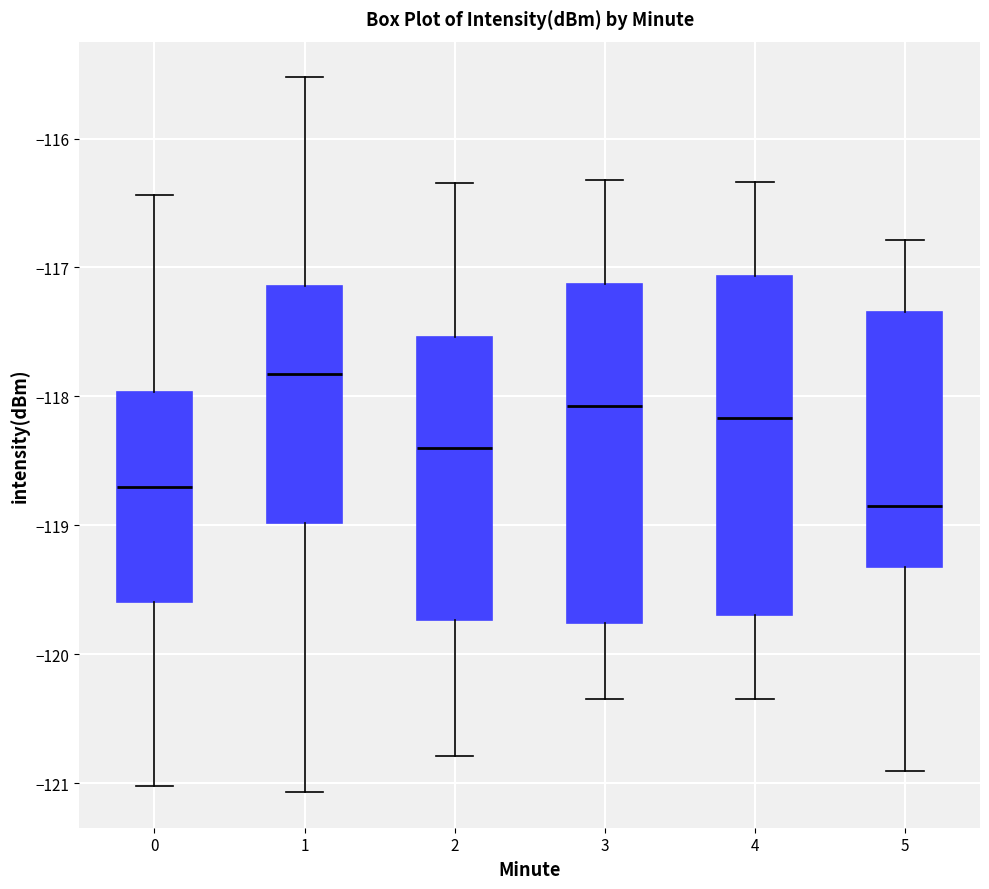

Where does the lower whisker of the box at x = 1 end on the y-axis? The values are not printed on the chart, so give them approximately, as read against the axis.

-121.1